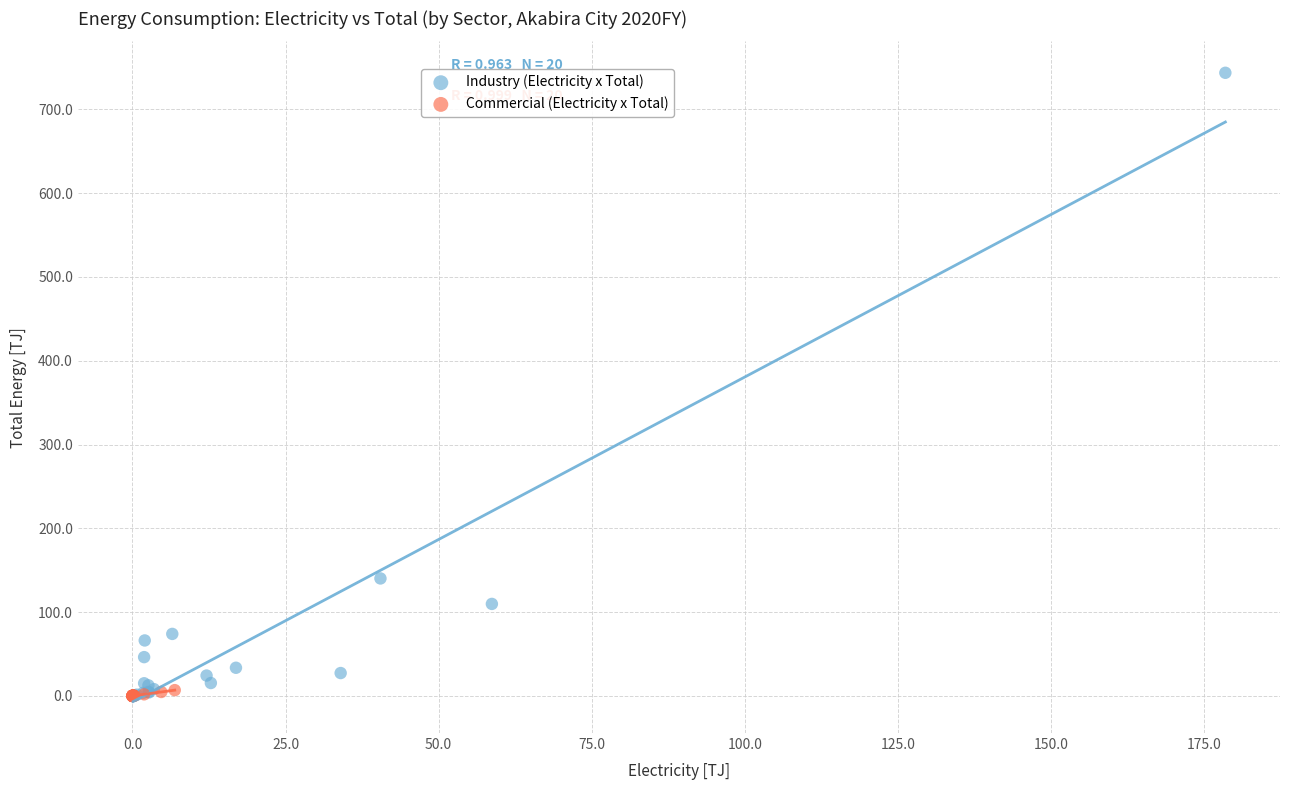

Which series has the widest spread of Y values?

Industry (Electricity x Total)